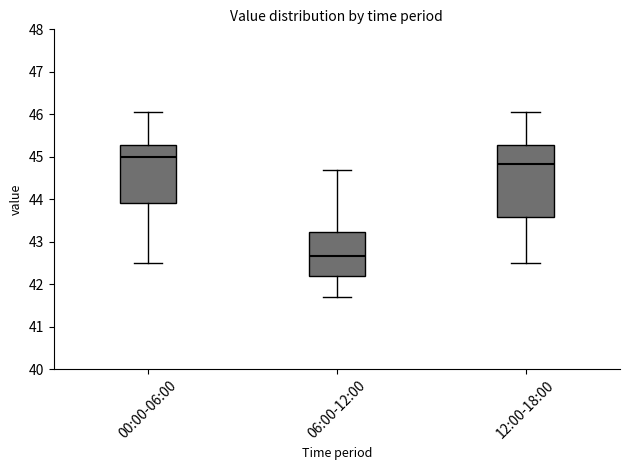

Where is the lower edge of the box for 06:00-12:00 on the y-axis? The values are not printed on the chart, so give them approximately, as read against the axis.

42.2